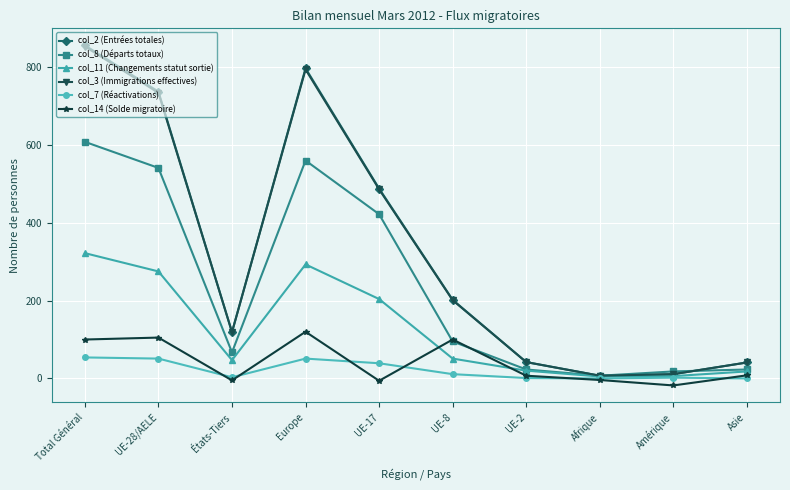

What is the label of the 9th point from the right?

UE-28/AELE